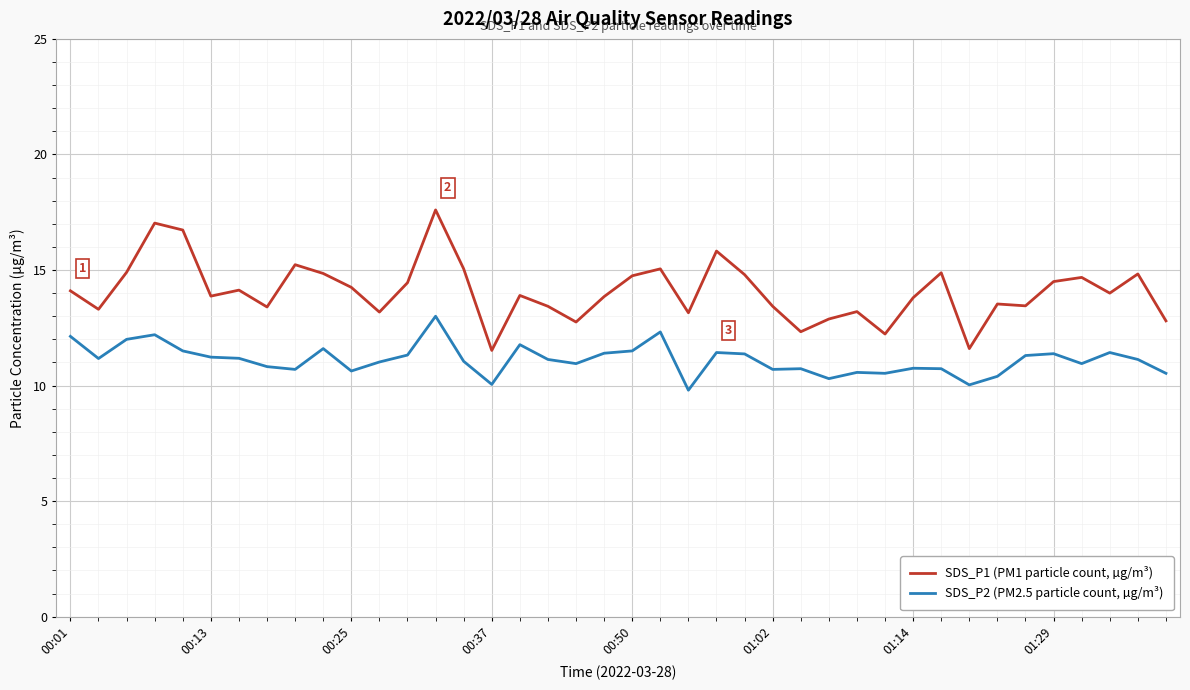

True or false: SDS_P2 (PM2.5 particle count, µg/m³) and SDS_P1 (PM1 particle count, µg/m³) intersect in this chart.

False